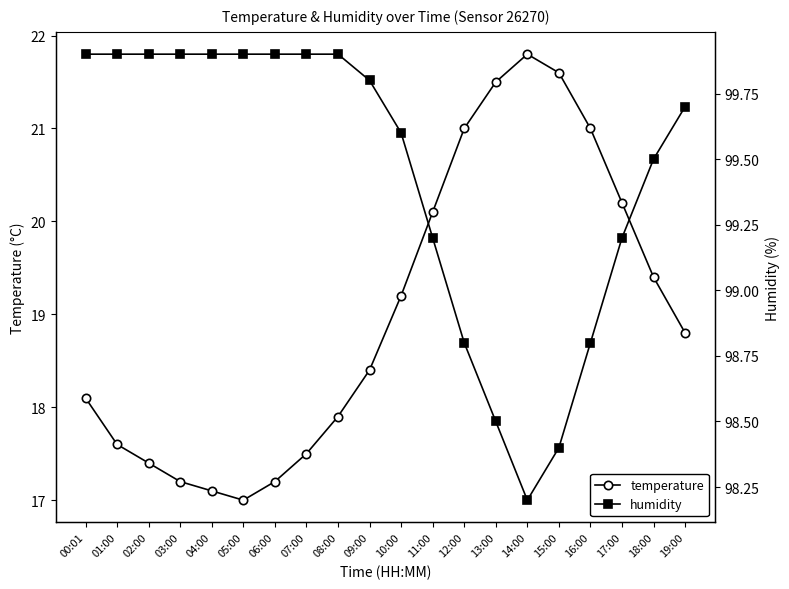

What are all the series names shown in the legend?

temperature, humidity